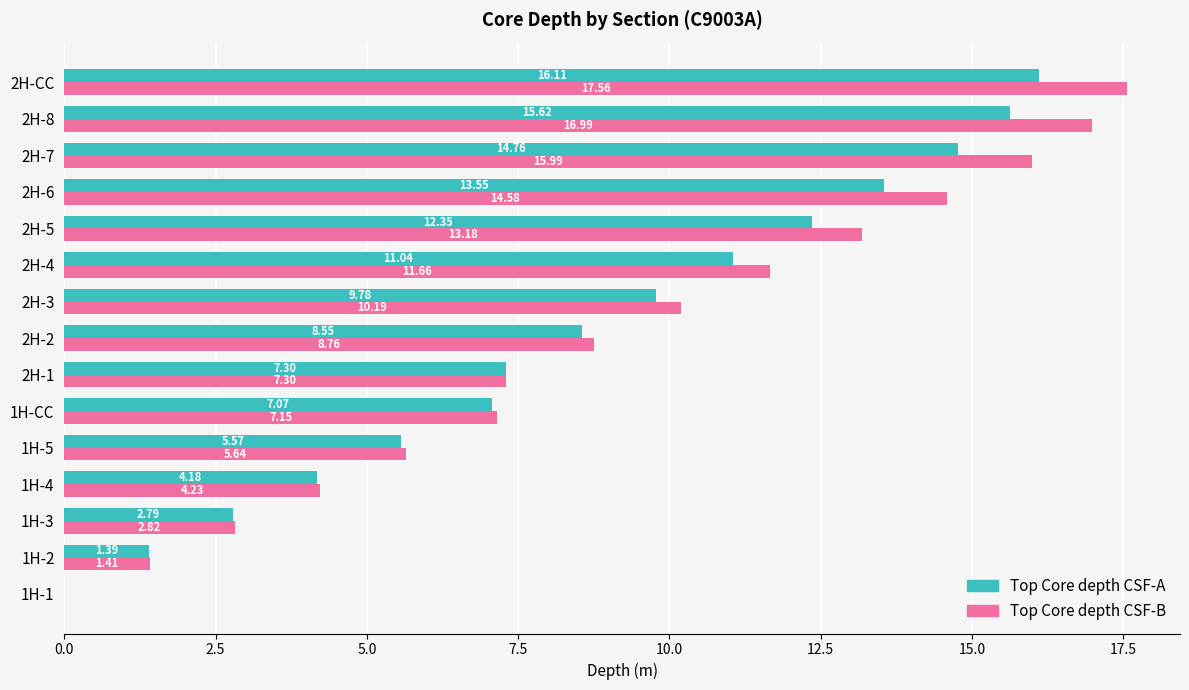

What is the sum of all Top Core depth CSF-A values?

130.1